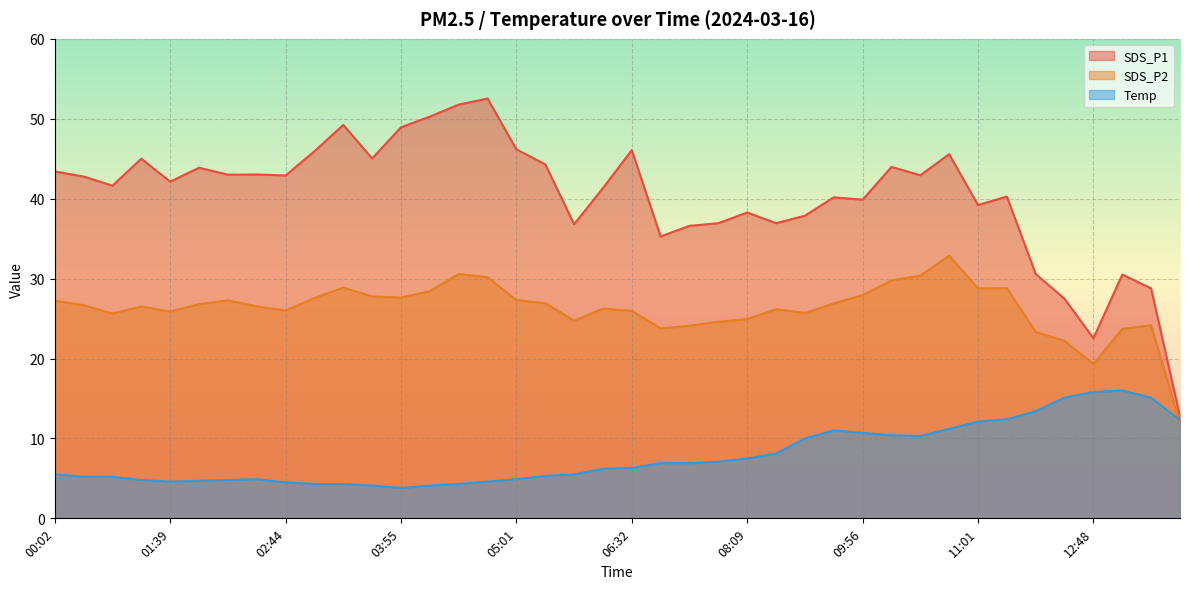

Is it true that Temp equals 4.9 at 09:04?

False